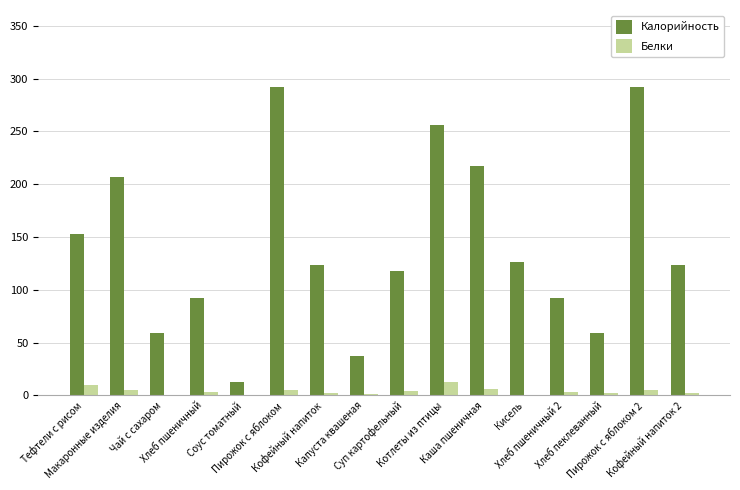

Which series has the largest total across all categories?

Калорийность